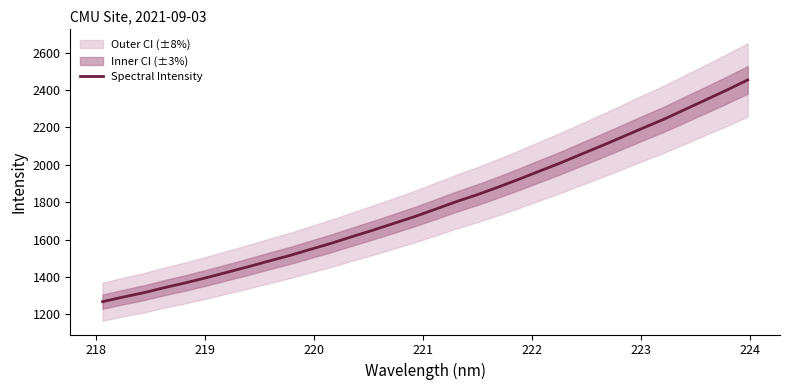

What is the maximum value shown in the chart?

2453.8